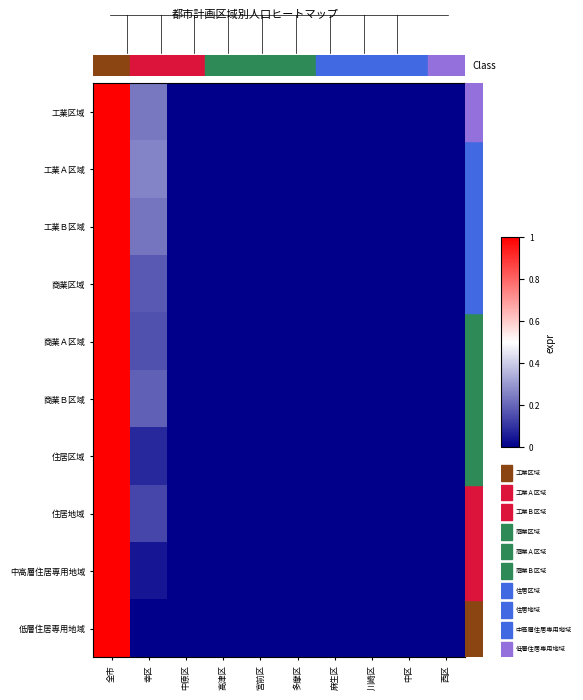

Reading left to right, list all the values displayed in this chart.

工業区域: 全市=1.0	幸区=0.2	中原区=0.0	高津区=0.0	宮前区=0.0	多摩区=0.0	麻生区=0.0	川崎区=0.0	中区=0.0	西区=0.0
工業Ａ区域: 全市=1.0	幸区=0.3	中原区=0.0	高津区=0.0	宮前区=0.0	多摩区=0.0	麻生区=0.0	川崎区=0.0	中区=0.0	西区=0.0
工業Ｂ区域: 全市=1.0	幸区=0.2	中原区=0.0	高津区=0.0	宮前区=0.0	多摩区=0.0	麻生区=0.0	川崎区=0.0	中区=0.0	西区=0.0
商業区域: 全市=1.0	幸区=0.2	中原区=0.0	高津区=0.0	宮前区=0.0	多摩区=0.0	麻生区=0.0	川崎区=0.0	中区=0.0	西区=0.0
商業Ａ区域: 全市=1.0	幸区=0.2	中原区=0.0	高津区=0.0	宮前区=0.0	多摩区=0.0	麻生区=0.0	川崎区=0.0	中区=0.0	西区=0.0
商業Ｂ区域: 全市=1.0	幸区=0.2	中原区=0.0	高津区=0.0	宮前区=0.0	多摩区=0.0	麻生区=0.0	川崎区=0.0	中区=0.0	西区=0.0
住居区域: 全市=1.0	幸区=0.1	中原区=0.0	高津区=0.0	宮前区=0.0	多摩区=0.0	麻生区=0.0	川崎区=0.0	中区=0.0	西区=0.0
住居地域: 全市=1.0	幸区=0.1	中原区=0.0	高津区=0.0	宮前区=0.0	多摩区=0.0	麻生区=0.0	川崎区=0.0	中区=0.0	西区=0.0
中高層住居専用地域: 全市=1.0	幸区=0.0	中原区=0.0	高津区=0.0	宮前区=0.0	多摩区=0.0	麻生区=0.0	川崎区=0.0	中区=0.0	西区=0.0
低層住居専用地域: 全市=1.0	幸区=0.0	中原区=0.0	高津区=0.0	宮前区=0.0	多摩区=0.0	麻生区=0.0	川崎区=0.0	中区=0.0	西区=0.0